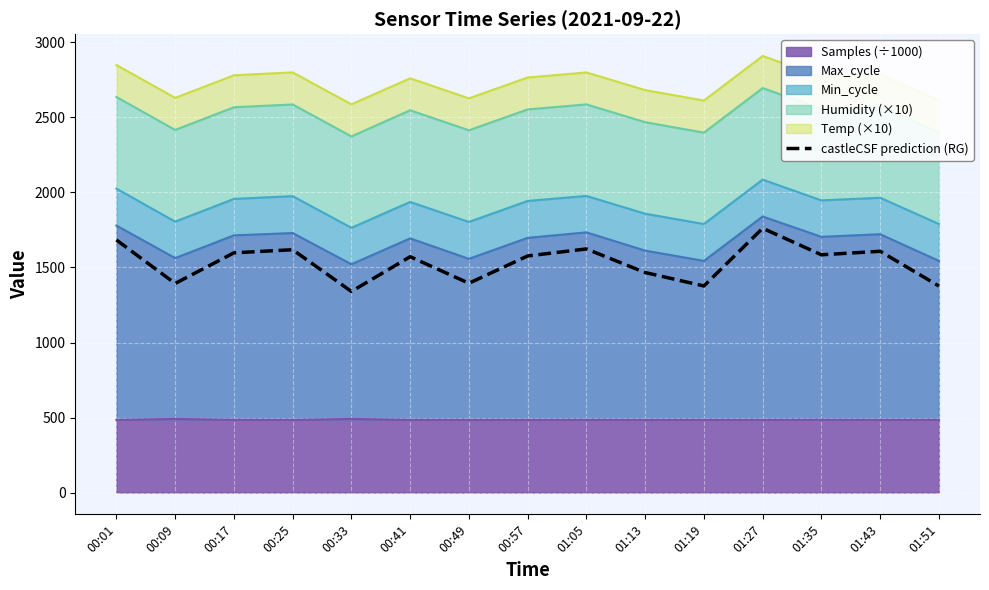

Between 00:41 and 01:27, which is larger?

01:27